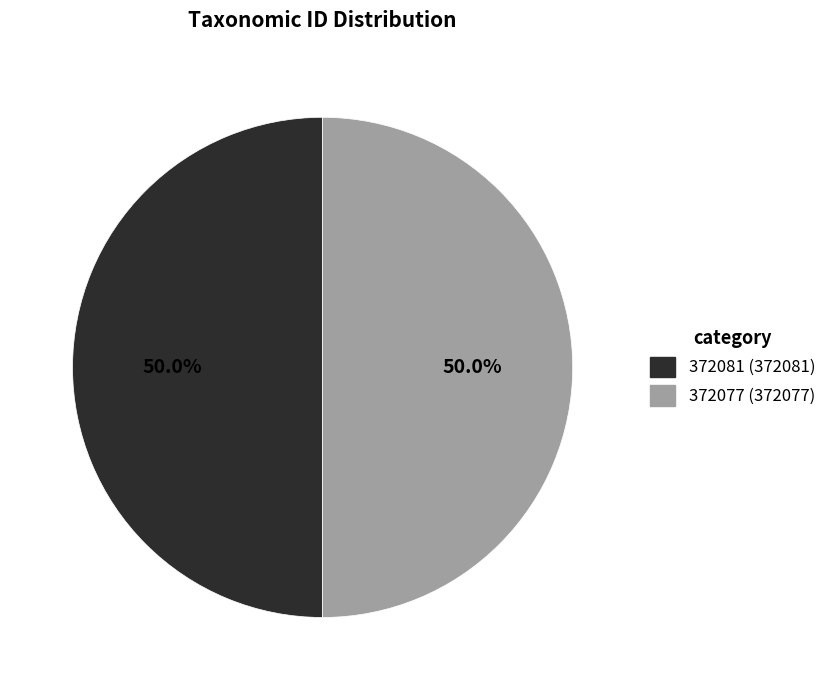

Approximately how many times larger is the value at 372081 compared to 372077?

1.0